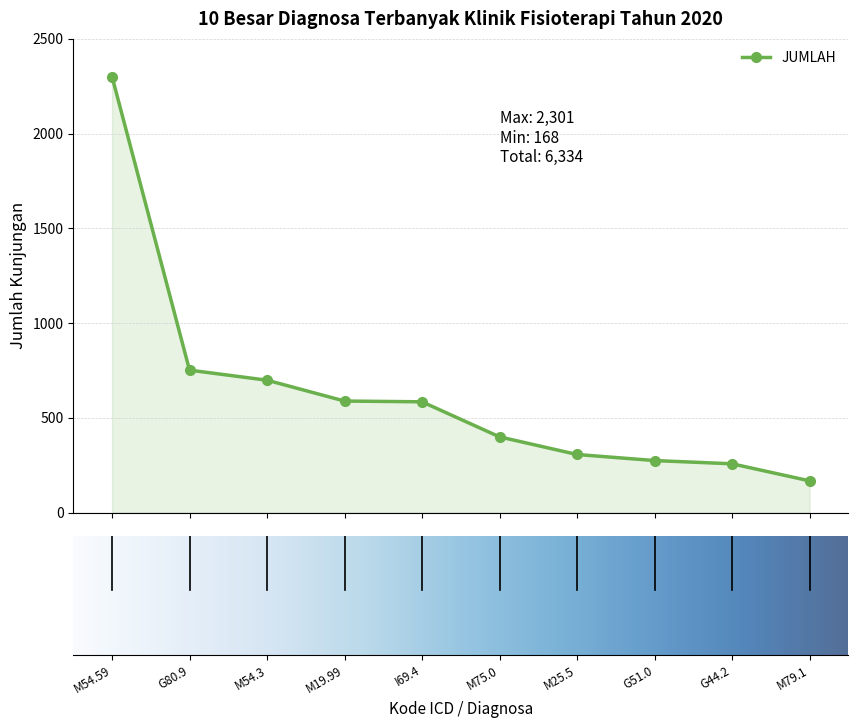

What is the value of the 2nd point from the left?

752